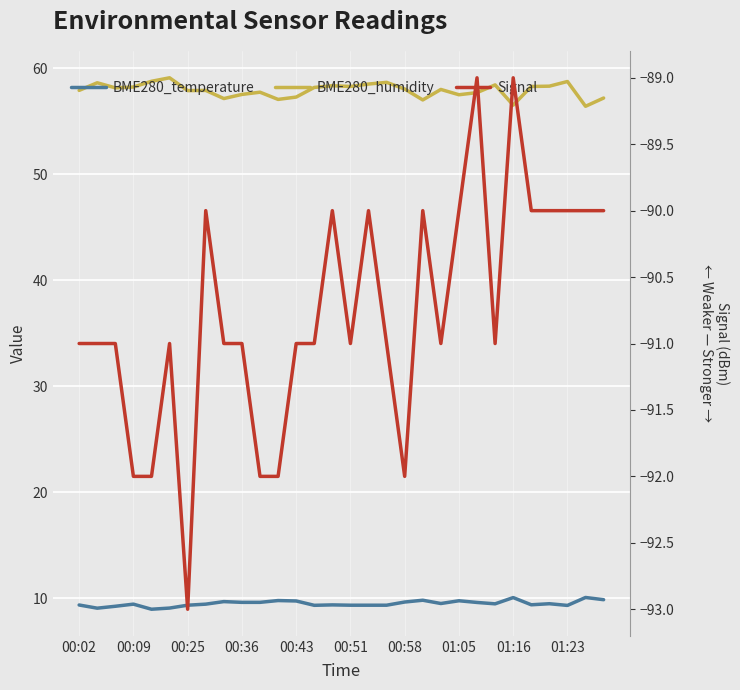

What is the sum of the BME280_humidity values at 01:05 and 24?

114.5